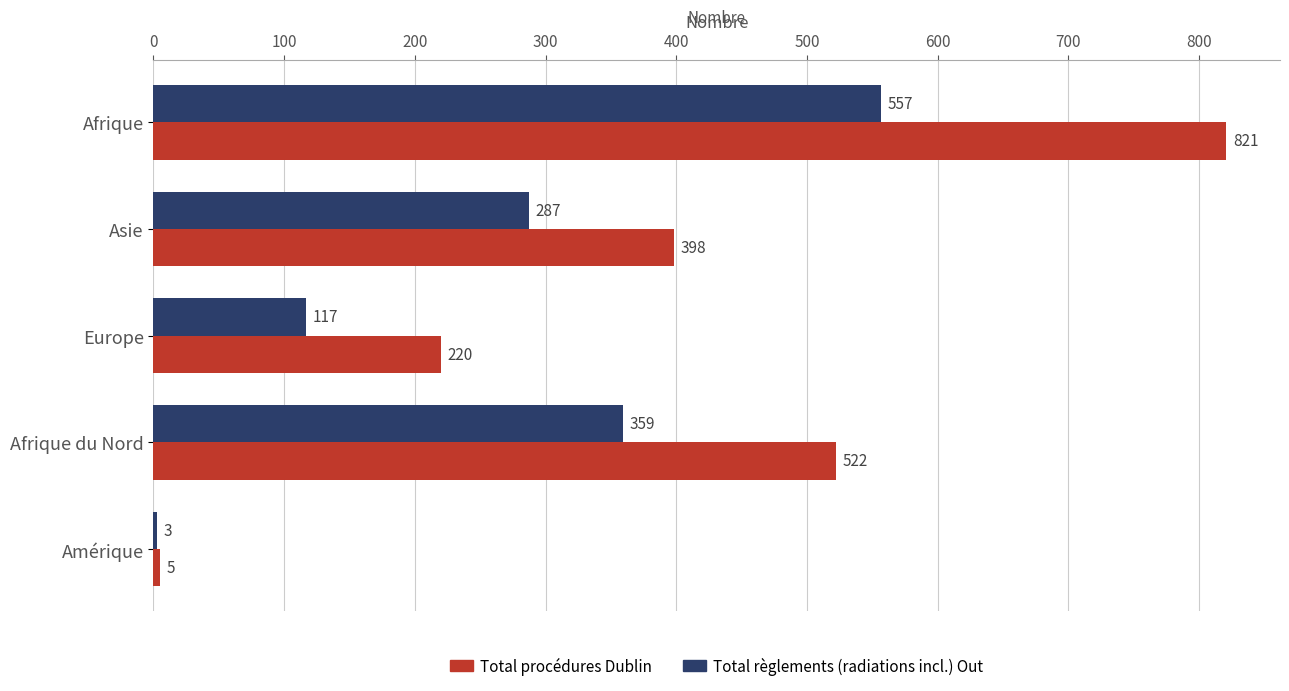

How many Total règlements (radiations incl.) Out values are between 117 and 359?

3